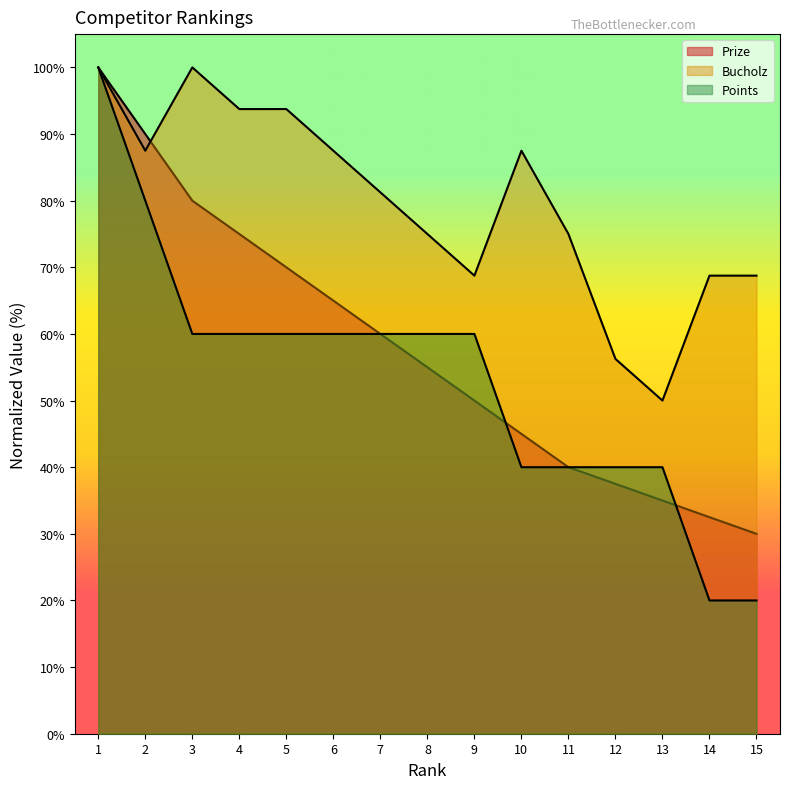

Which has a higher value, 2 or 8?

2